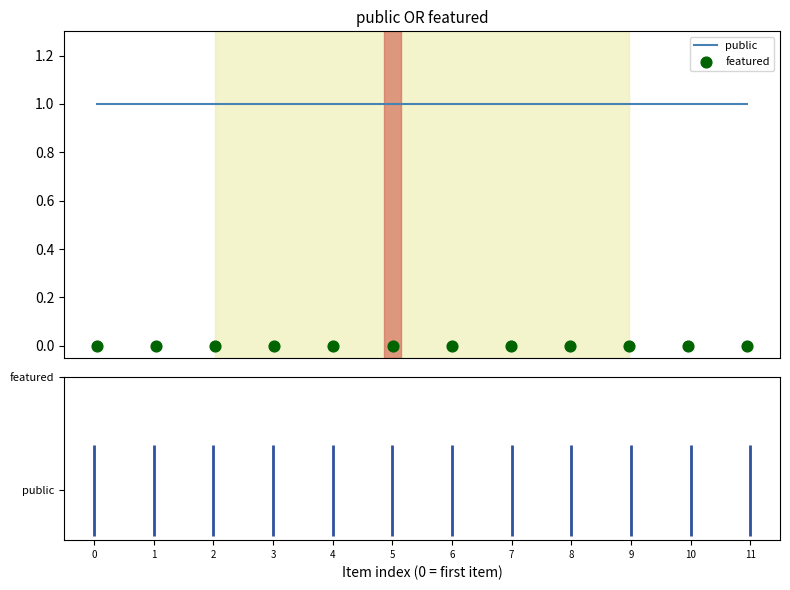

Which series contains the highest Y value?

public